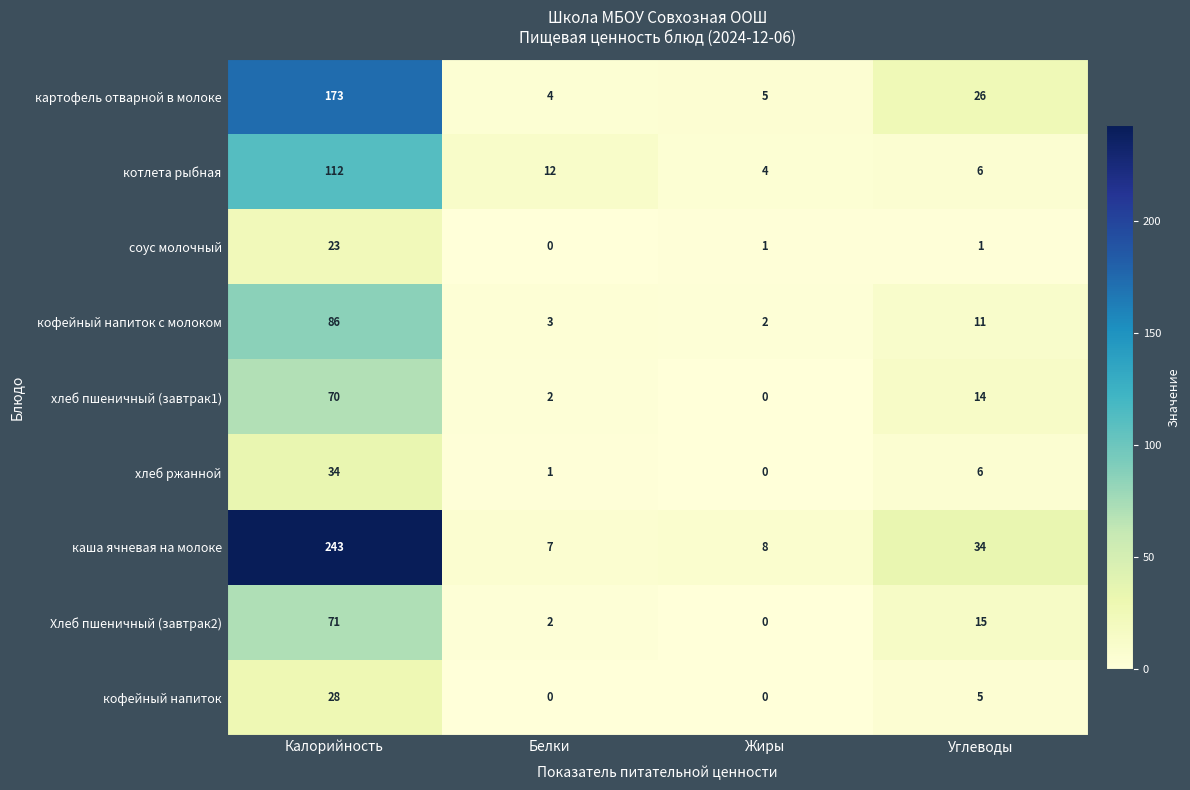

Which series has the largest total across all categories?

каша ячневая на молоке